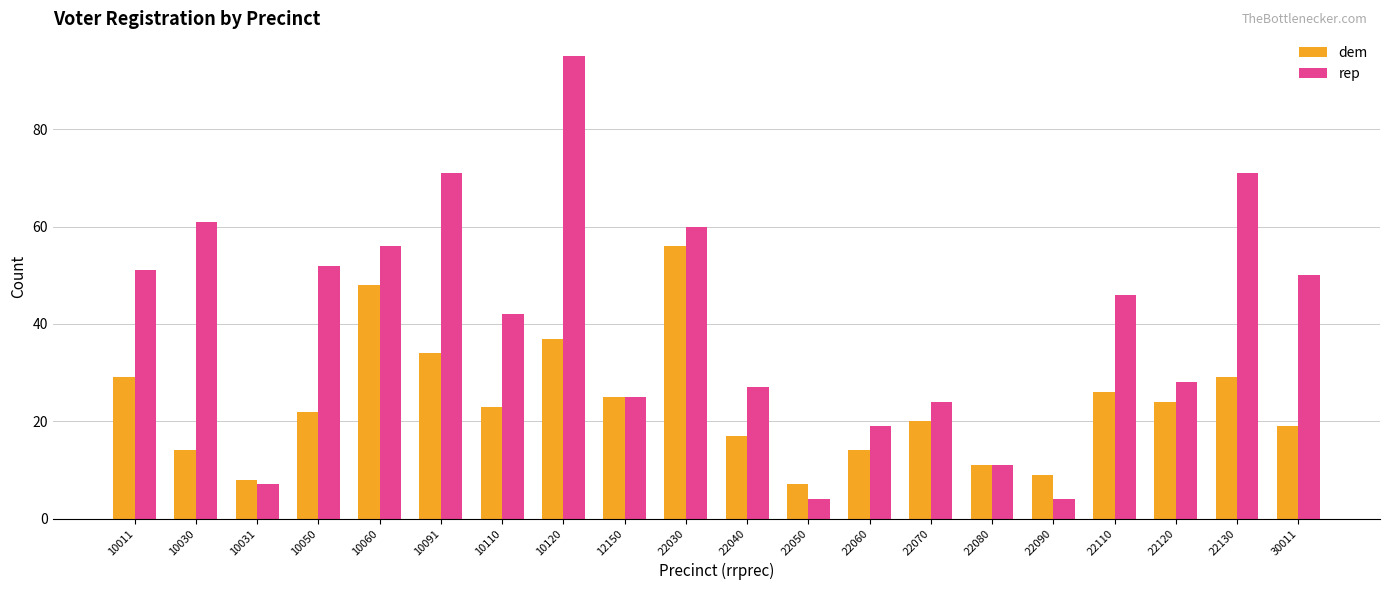

What is the sum of all dem values?

472